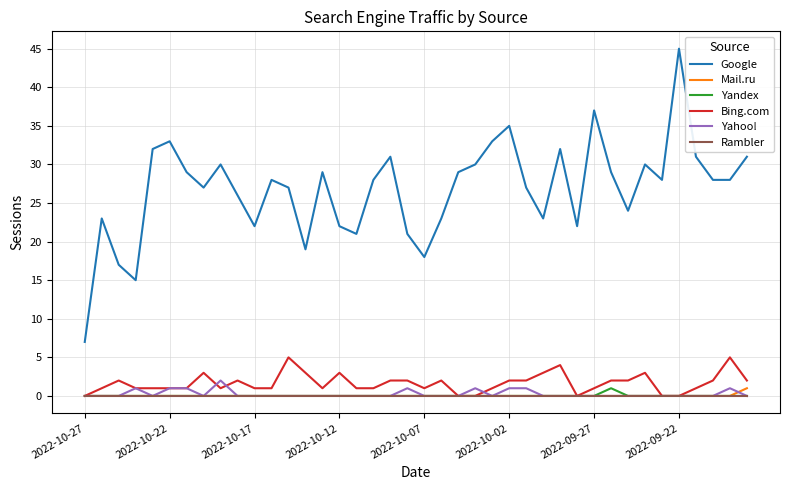

True or false: Google and Bing.com intersect in this chart.

False